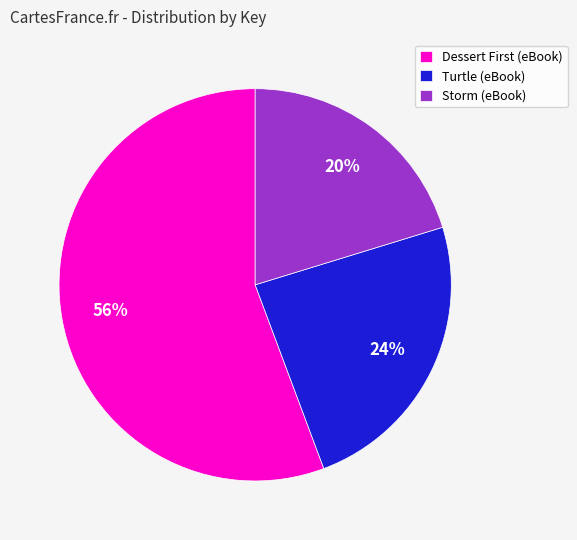

Does Turtle (eBook) represent more than half of the total?

No